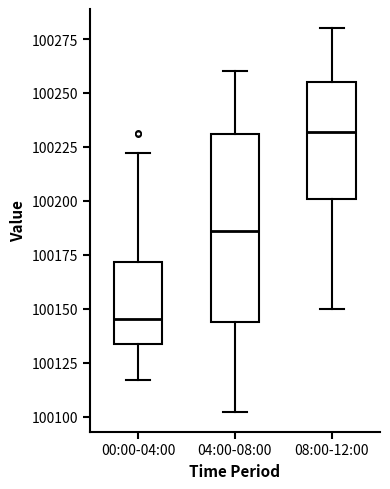

Which box is the tallest, from its lower edge to its upper edge?

04:00-08:00